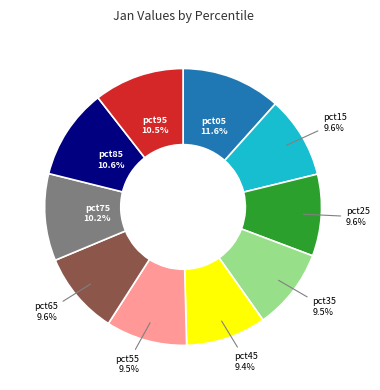

How many slices are in this pie chart?

10